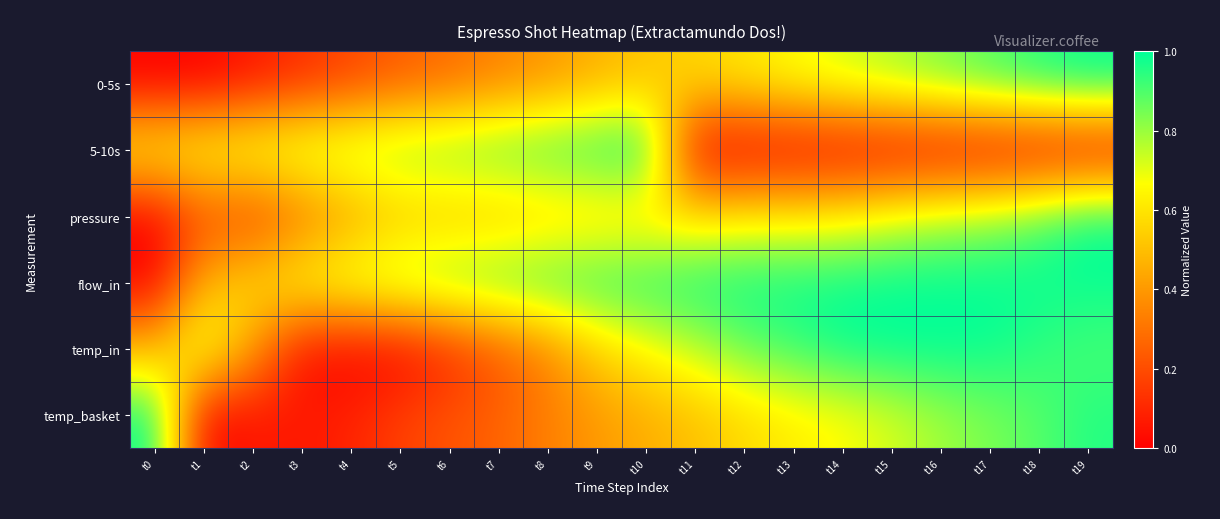

What is the difference between the highest and lowest values at t0?

1.0